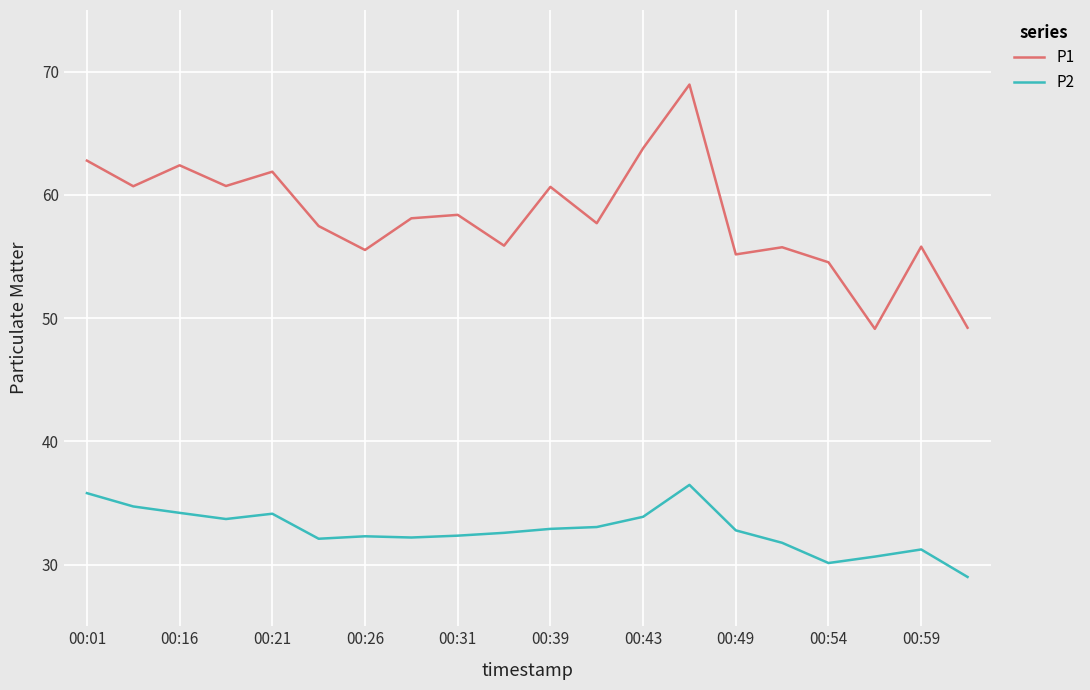

List the series in order of their overall mean, highest first.

P1, P2